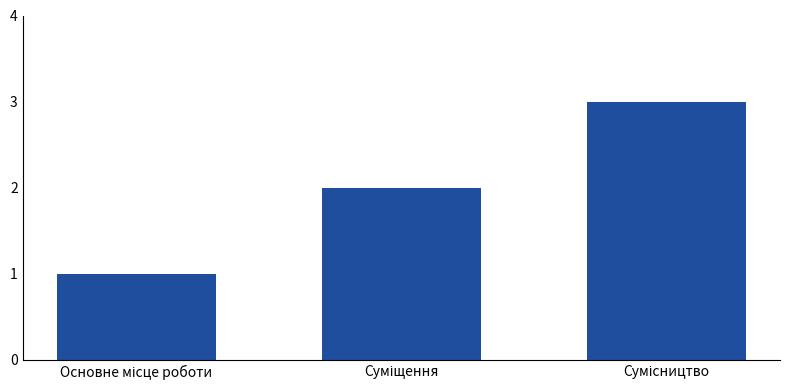

What is the sum of all values?

6